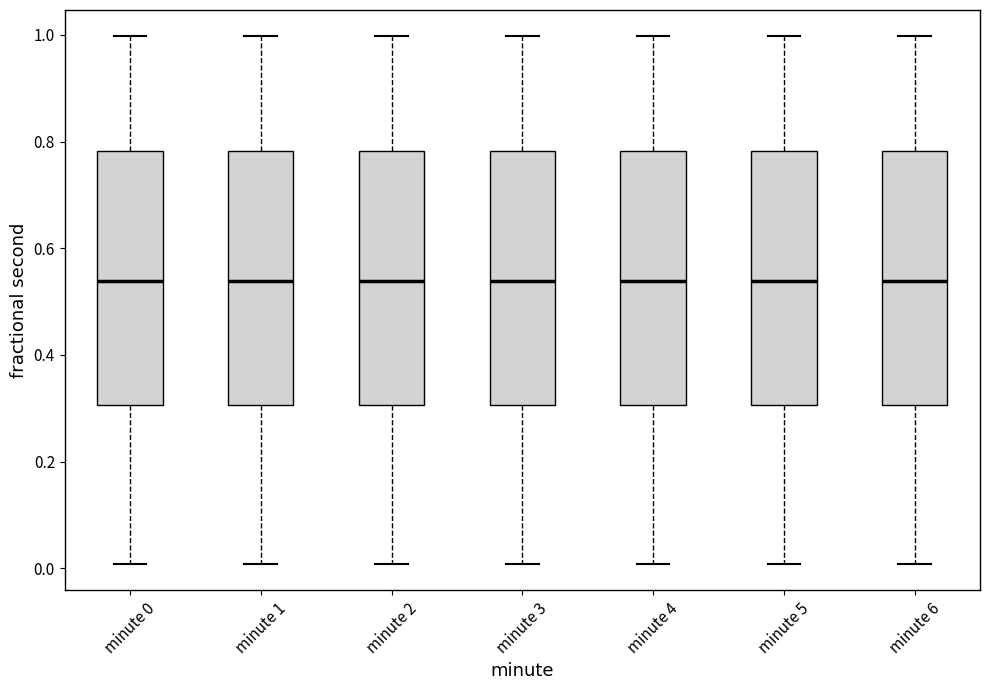

Where is the upper edge of the box for minute 1 on the y-axis? The values are not printed on the chart, so give them approximately, as read against the axis.

0.78